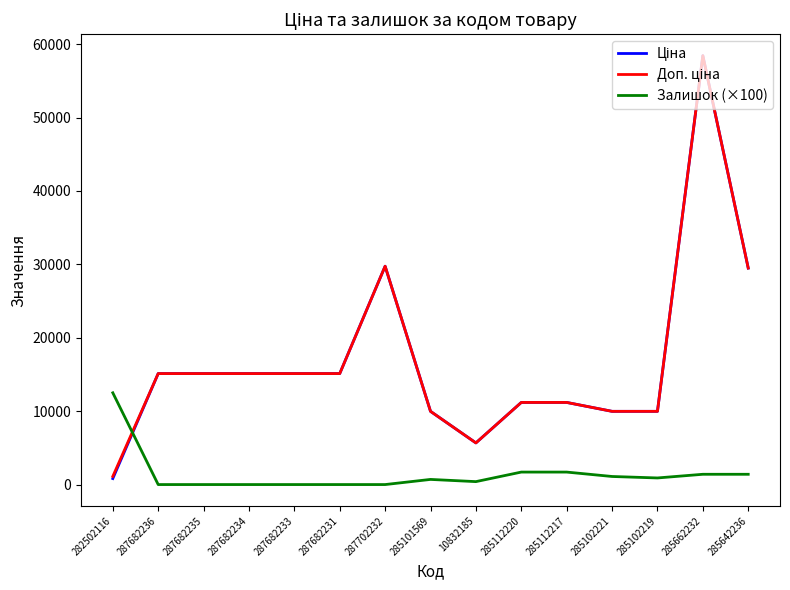

The Залишок (×100) series shows 0.0 at 287682235. True or false?

True